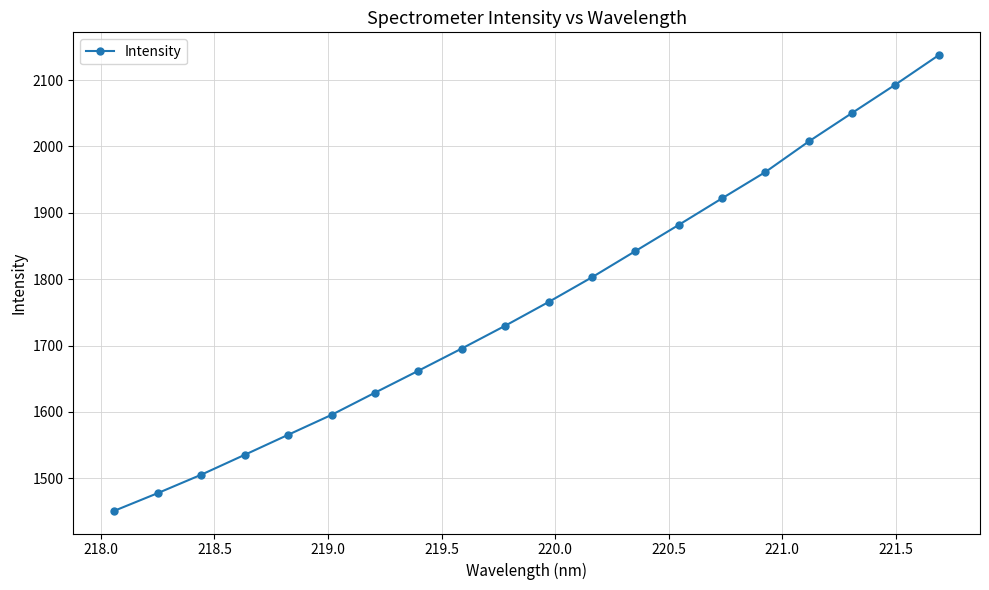

True or false: there are more than 1 points higher than both neighbors.

False